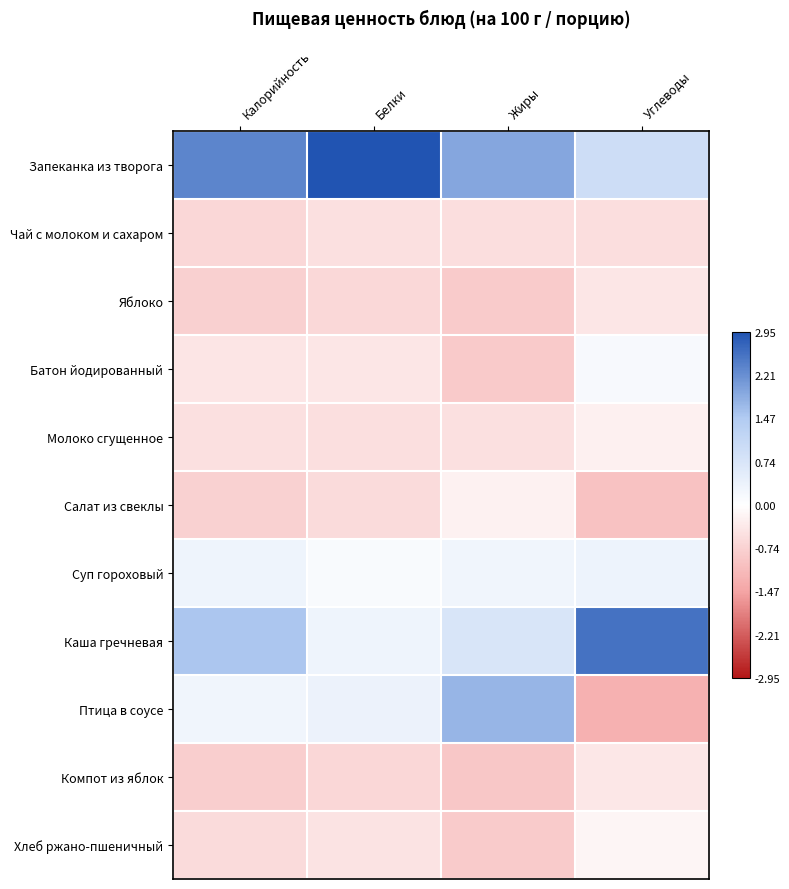

Which label corresponds to the largest value in the chart?

Белки